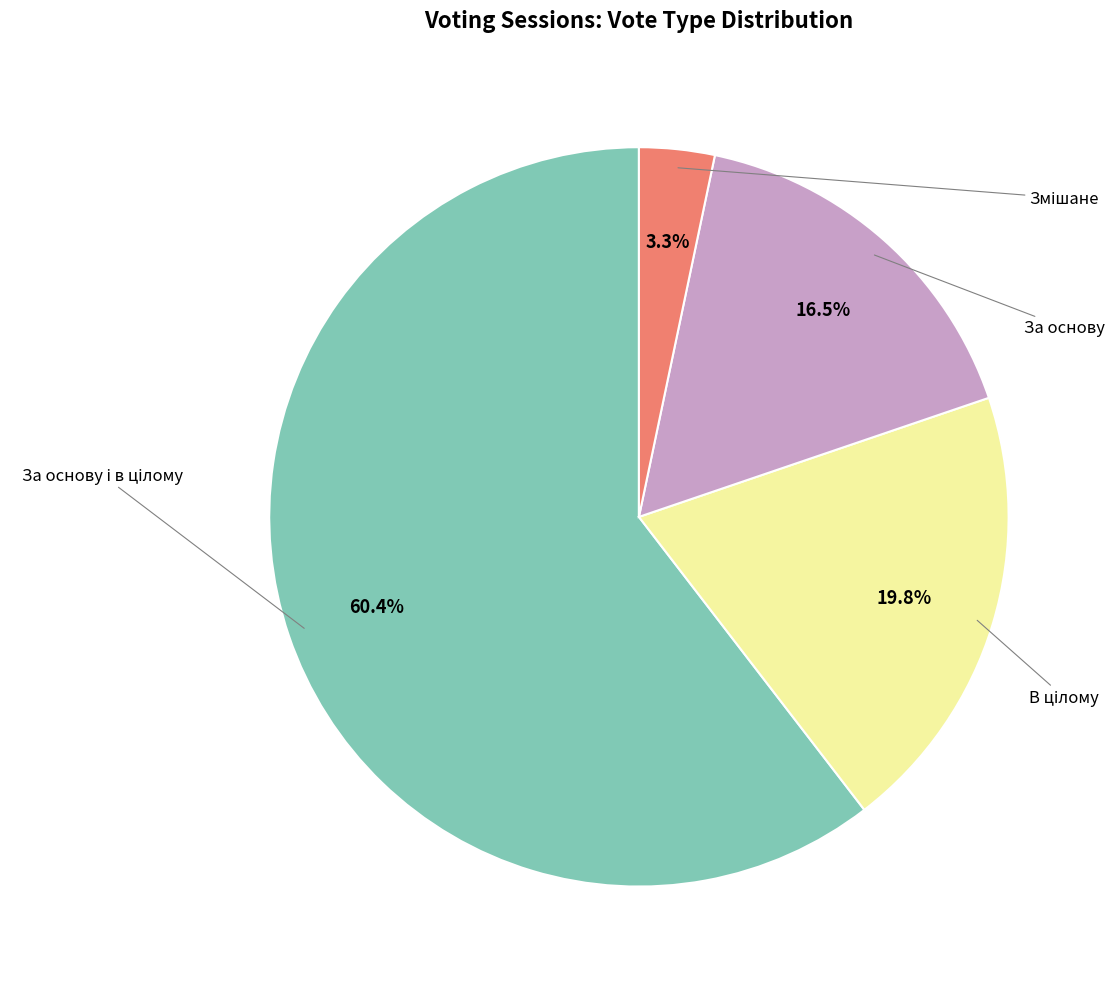

How many slices are in this pie chart?

4